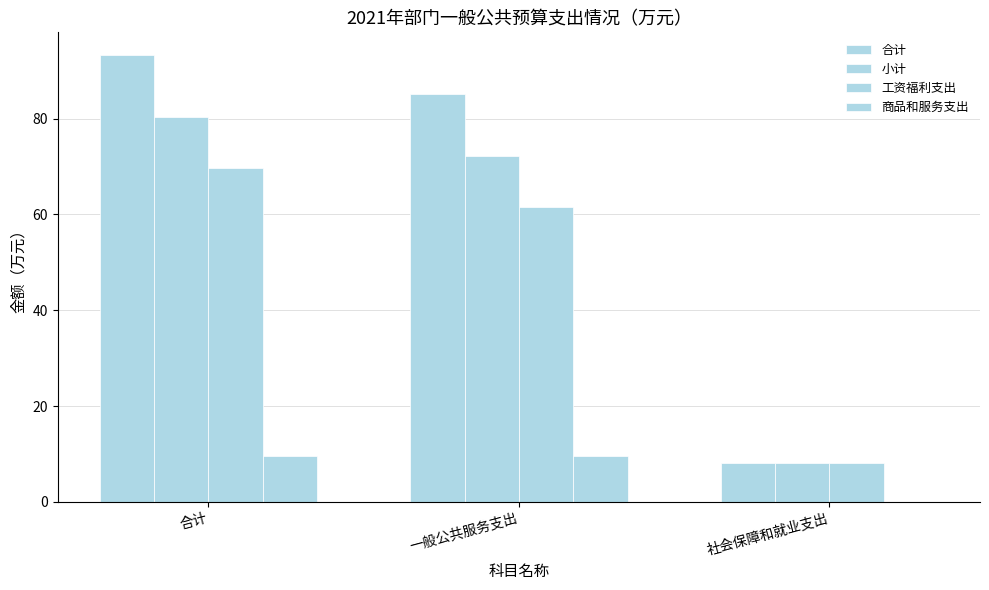

Are the bars horizontal?

No